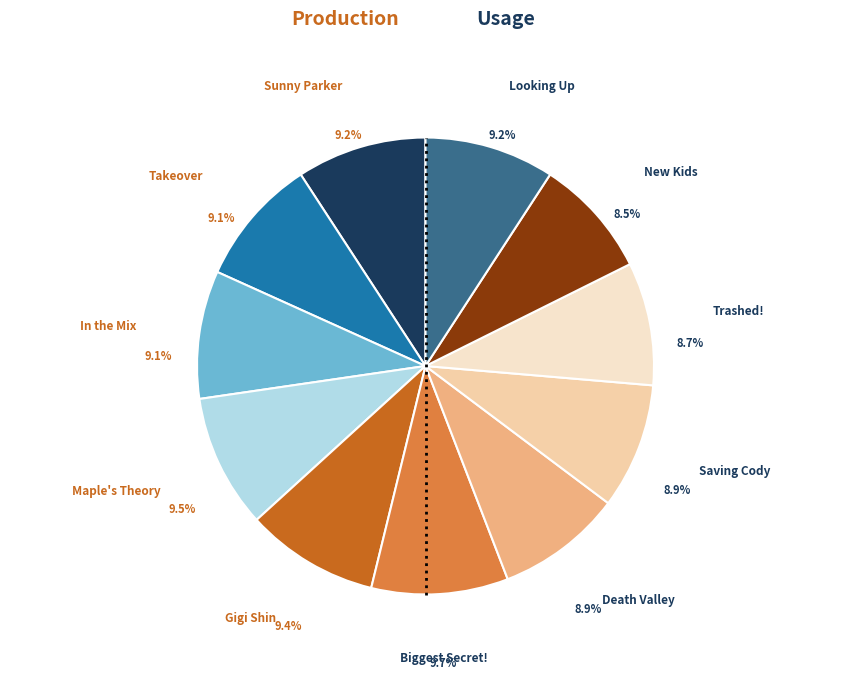

What is the ratio of the value at Biggest Secret! to the value at Sunny Parker?

1.1